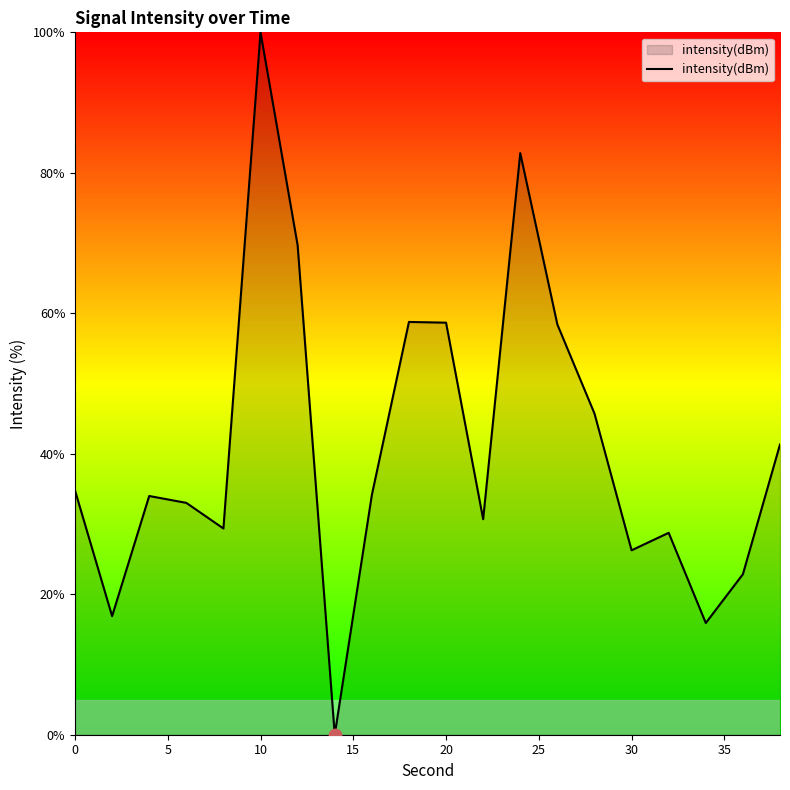

What is the greatest value displayed?

100.0